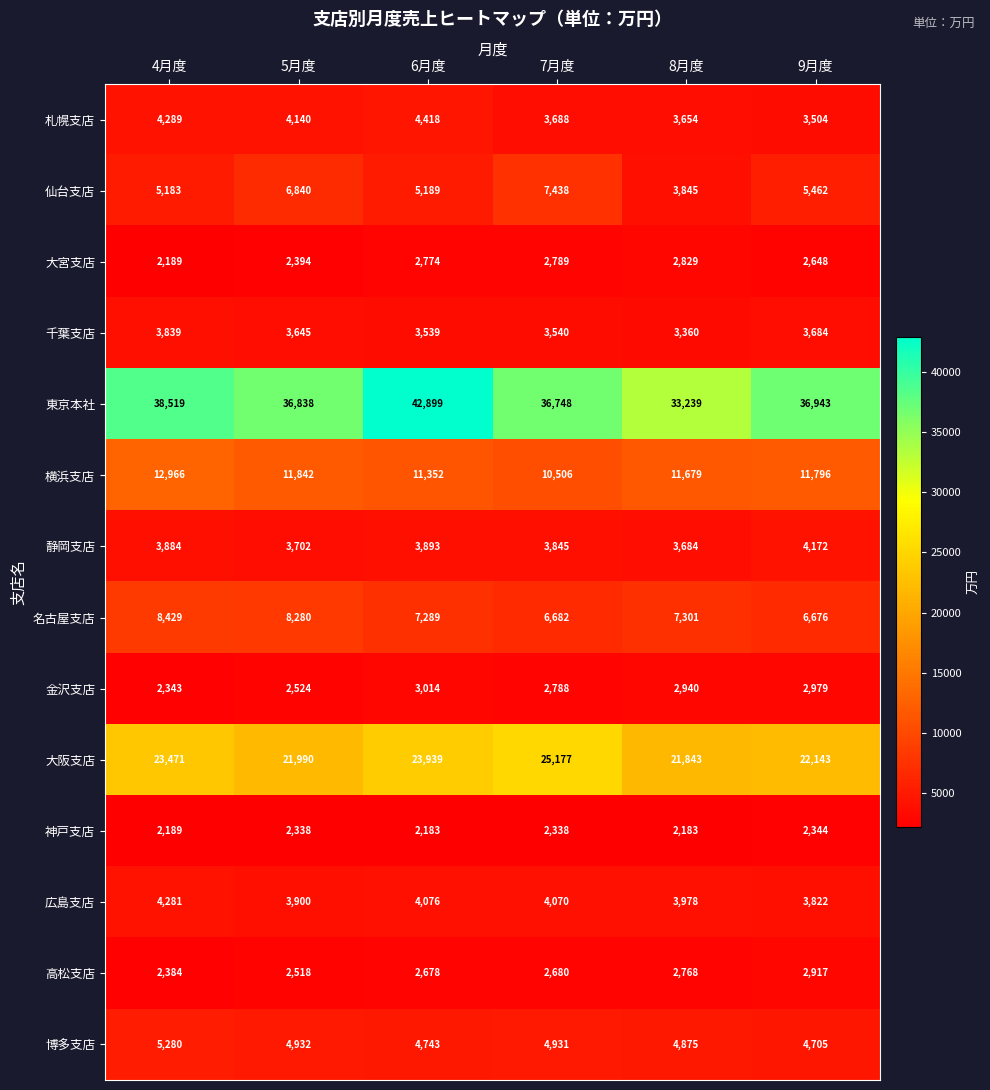

What is the minimum value shown in the chart?

2183